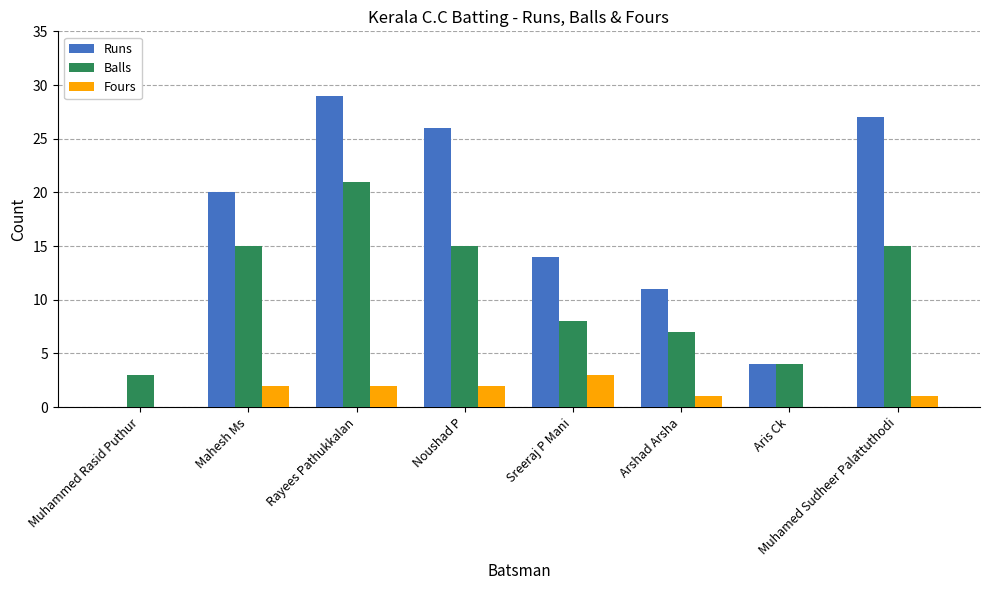

What is the maximum value for Fours?

3